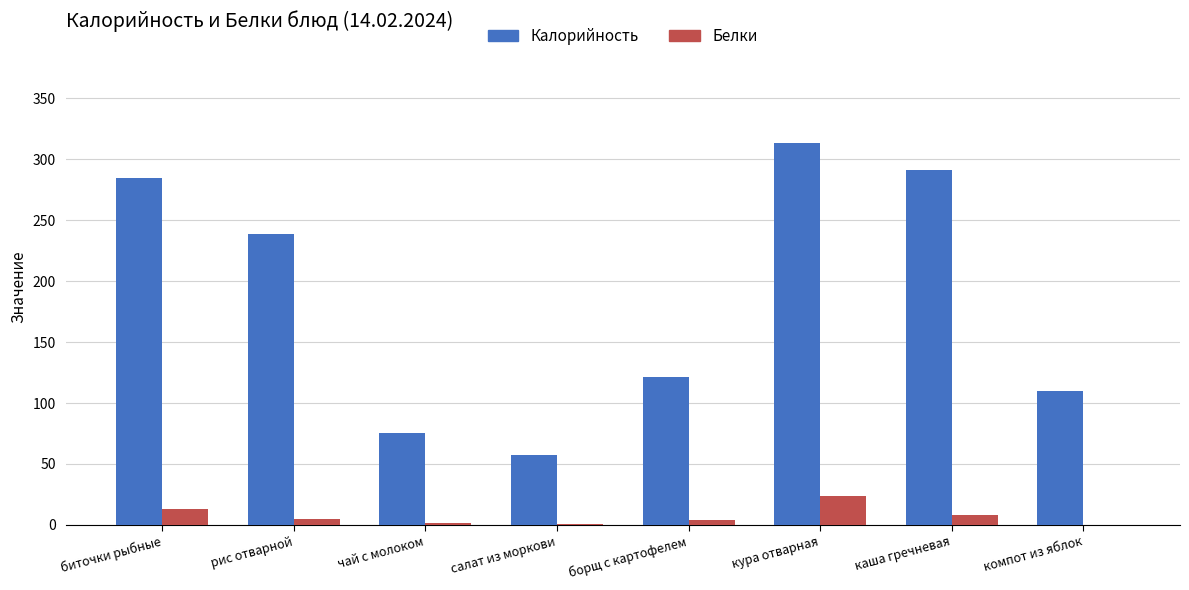

At which category does the chart reach its peak across all series?

кура отварная